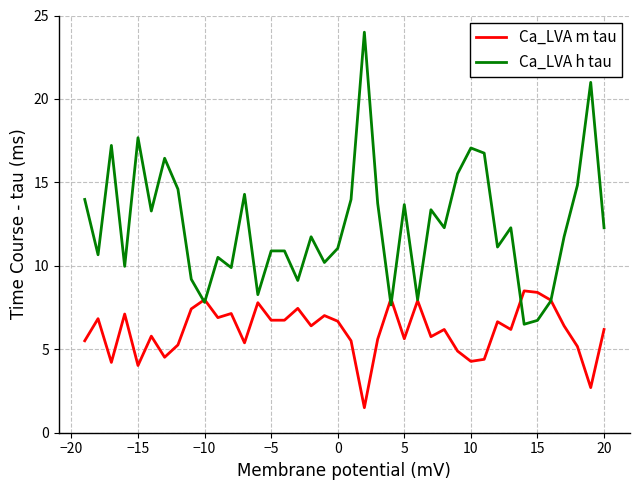

Count the number of data series in this chart.

2